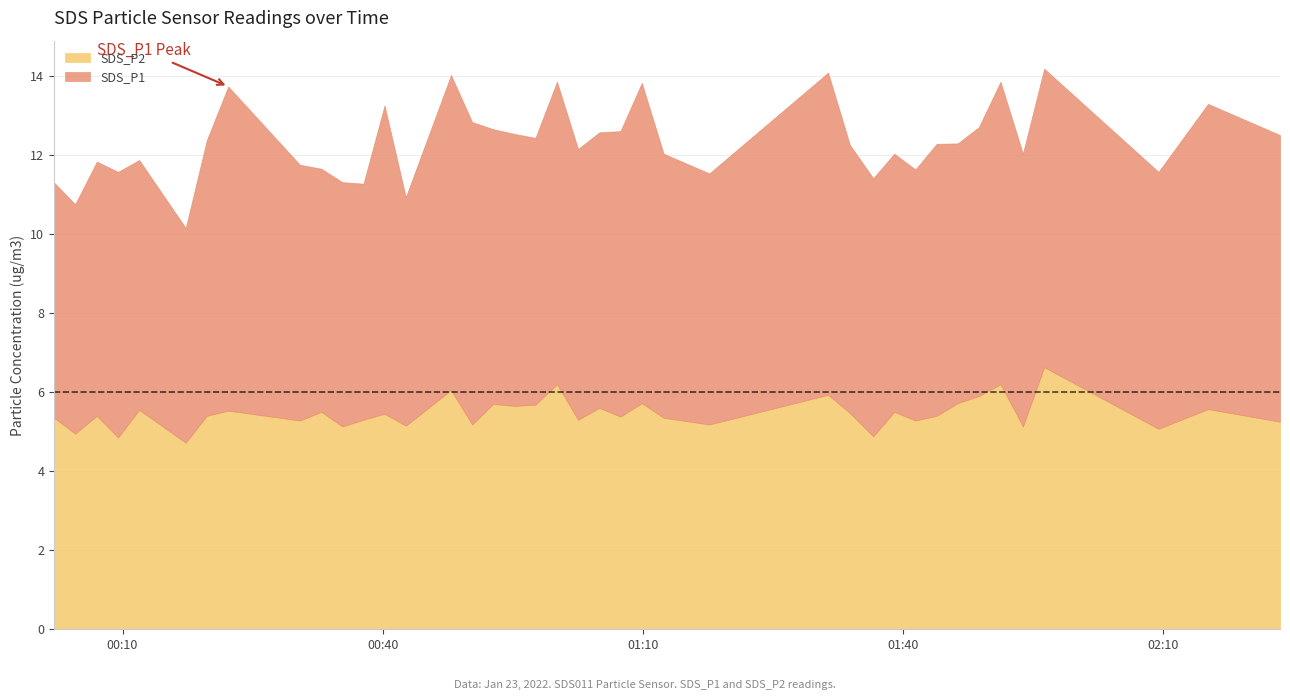

True or false: SDS_P2 and SDS_P1 cross at least once.

False